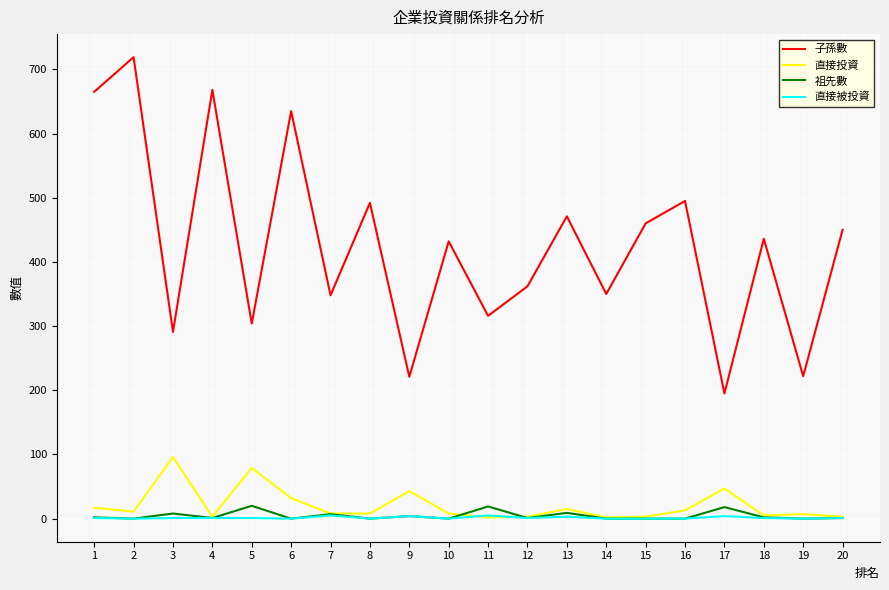

How many values in the 子孫數 series are below 436?

10